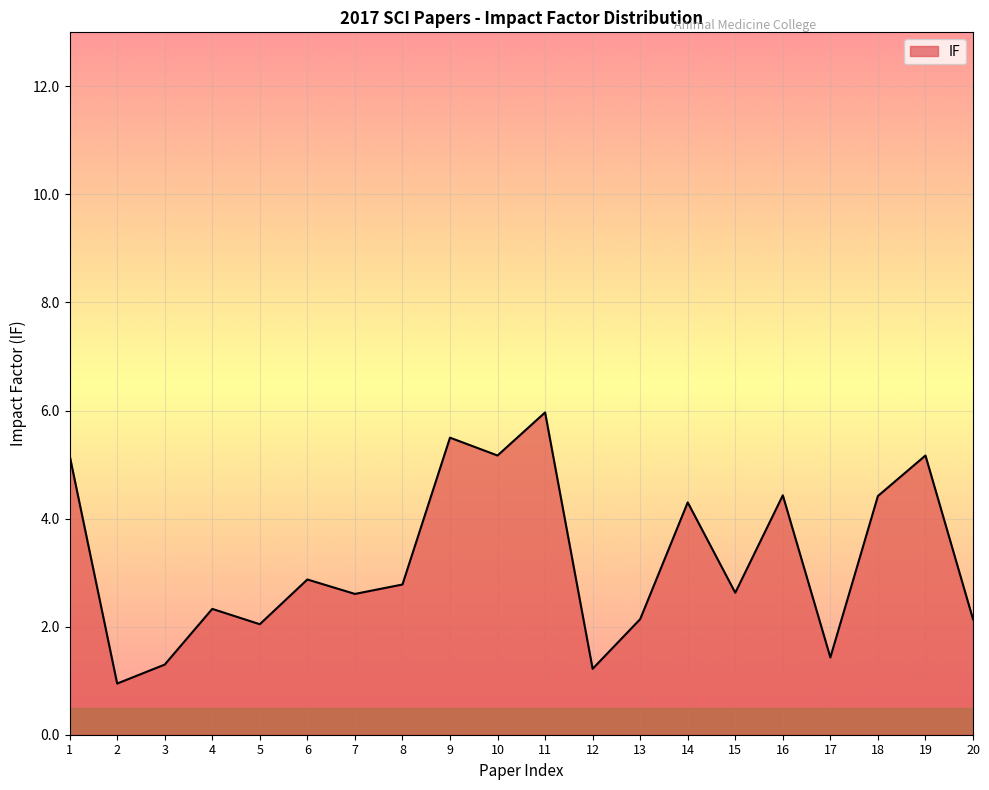

The chart shows a value of 0.5 at 4. True or false?

False